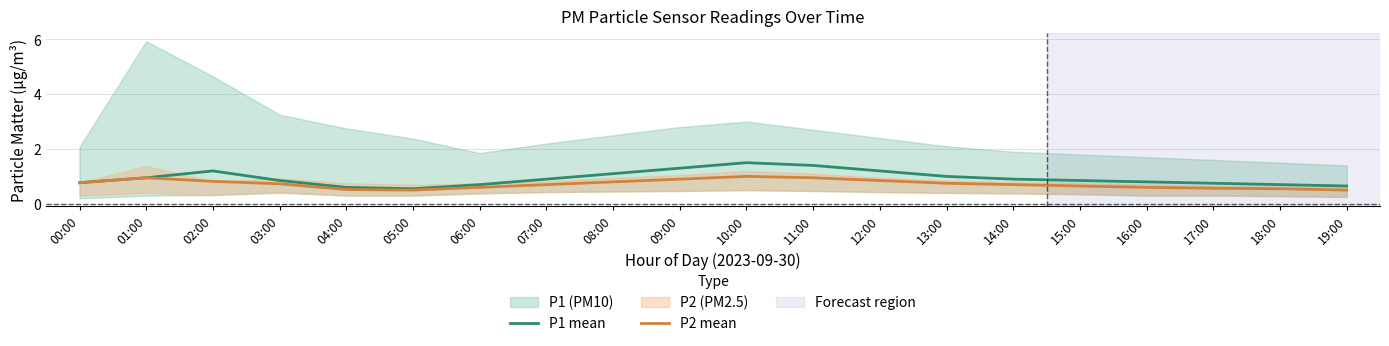

The P2 mean series shows 0.6 at 06:00. True or false?

True